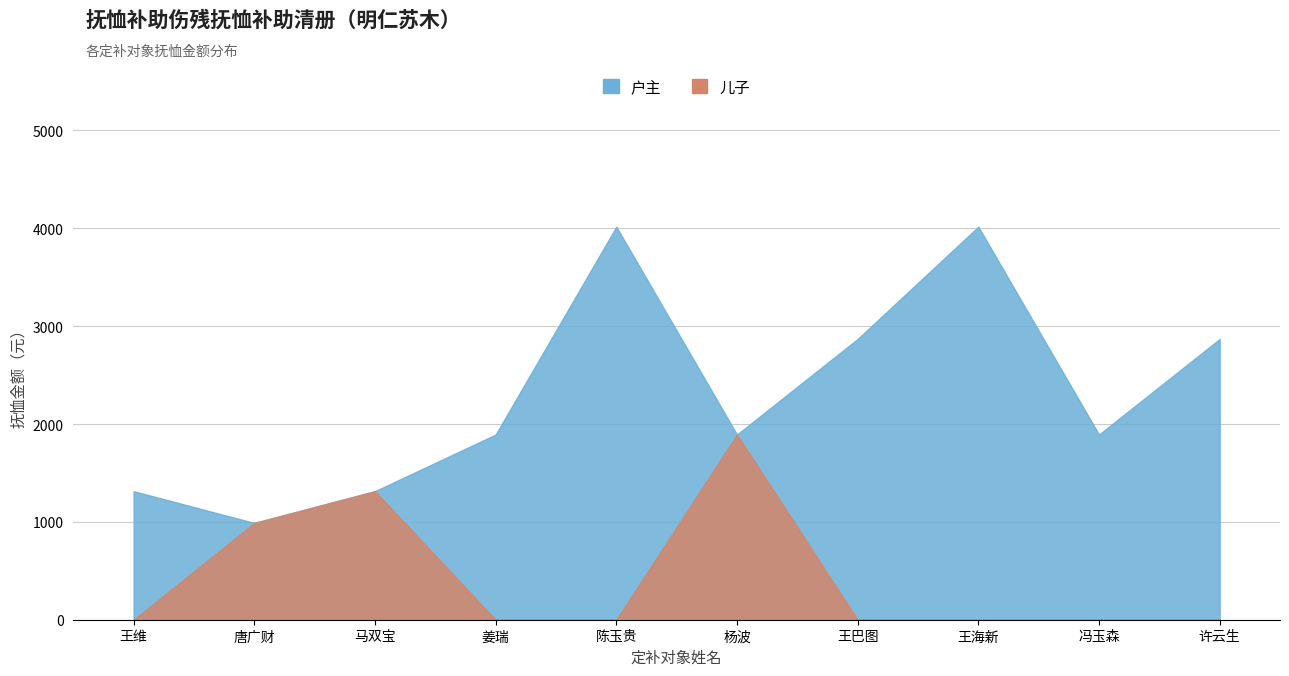

Rank the categories by value from lowest to highest.

唐广财, 王维, 马双宝, 姜瑞, 杨波, 冯玉森, 王巴图, 许云生, 陈玉贵, 王海新